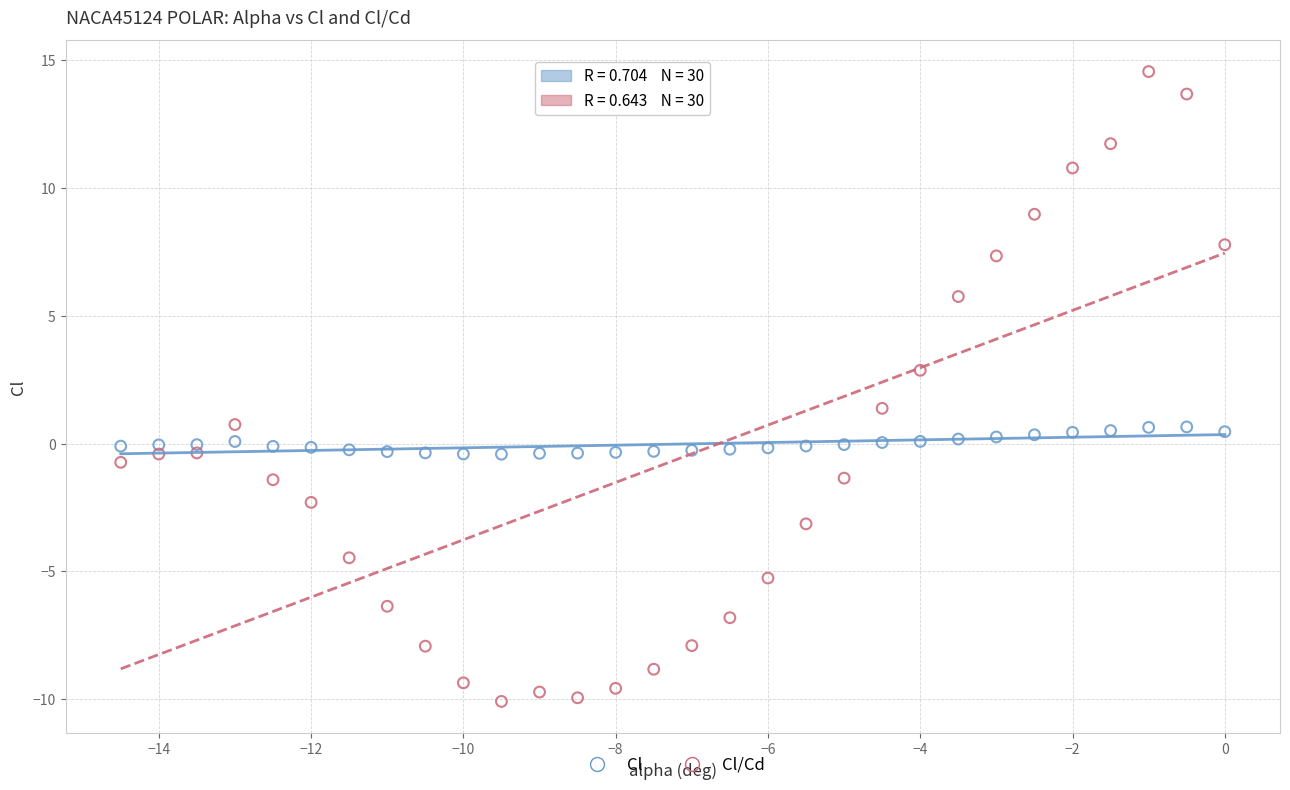

Which series has the widest spread of Y values?

Cl/Cd